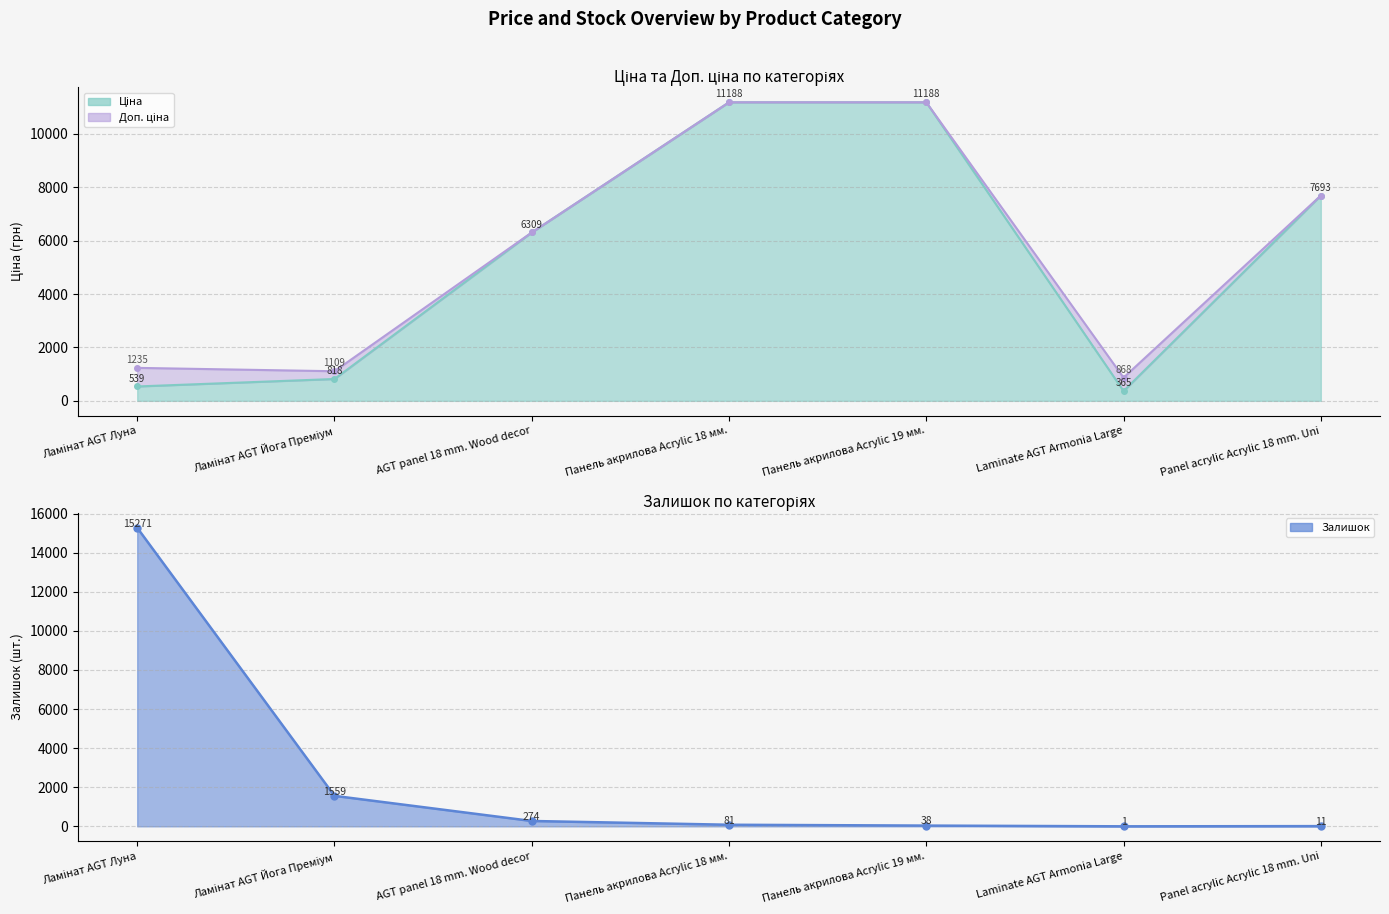

Does the chart have visible grid lines?

Yes